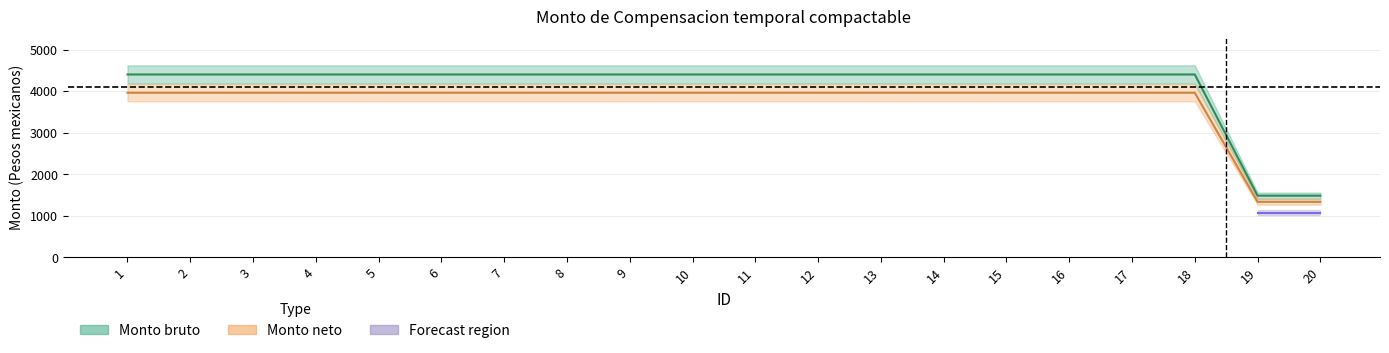

At which label is Monto bruto closest to 2941?

19